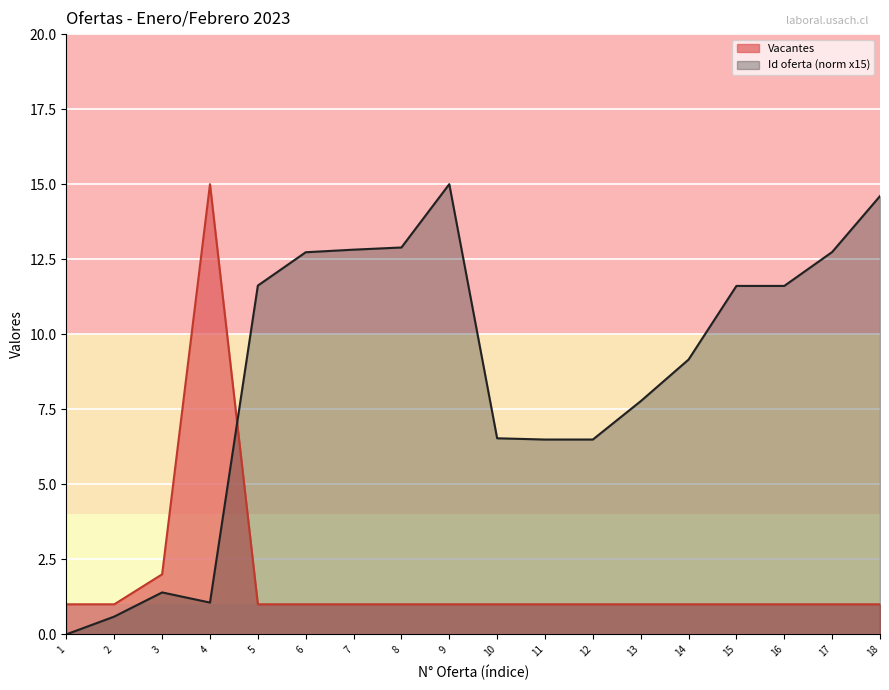

What is the greatest value displayed?

15.0